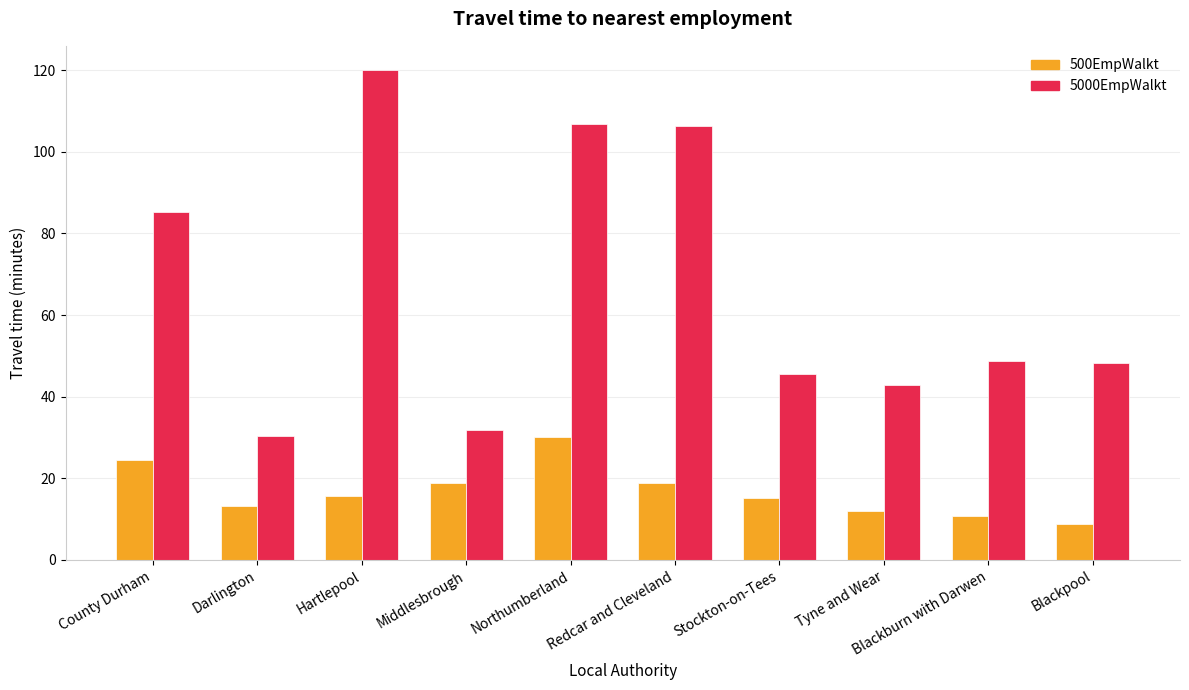

Rank the series by their maximum value, from lowest to highest.

500EmpWalkt, 5000EmpWalkt